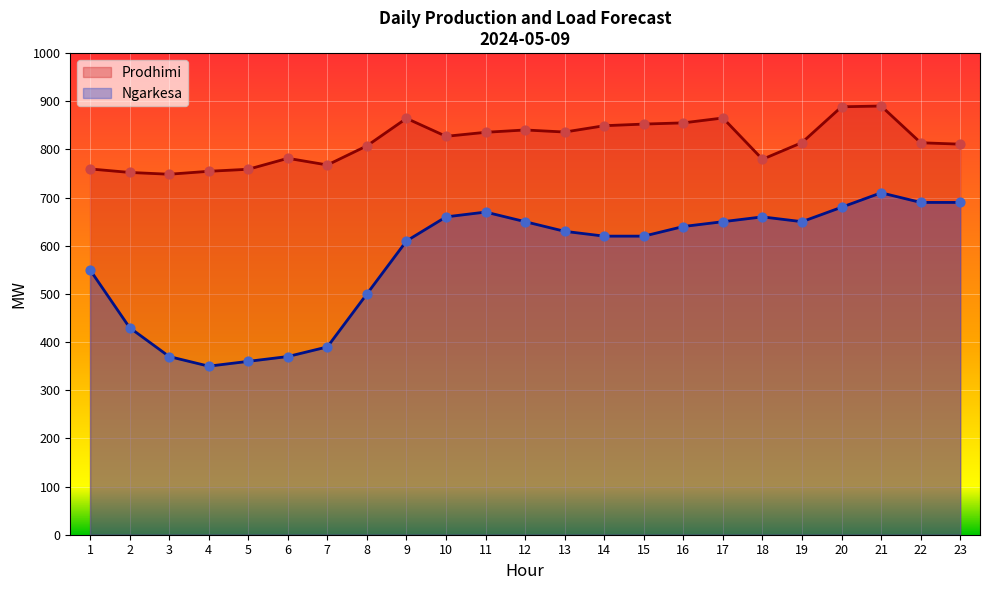

Which series has the largest total across all categories?

Prodhimi